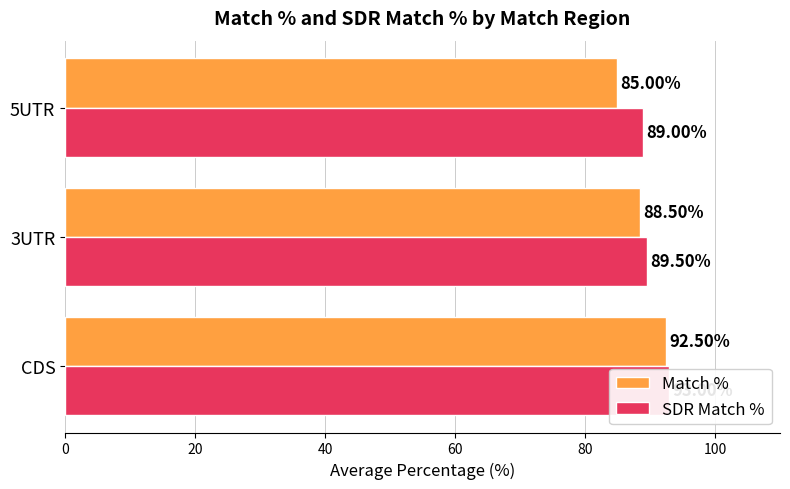

Reading left to right, list all the values displayed in this chart.

Match %: 92.5	88.5	85.0
SDR Match %: 93.0	89.5	89.0